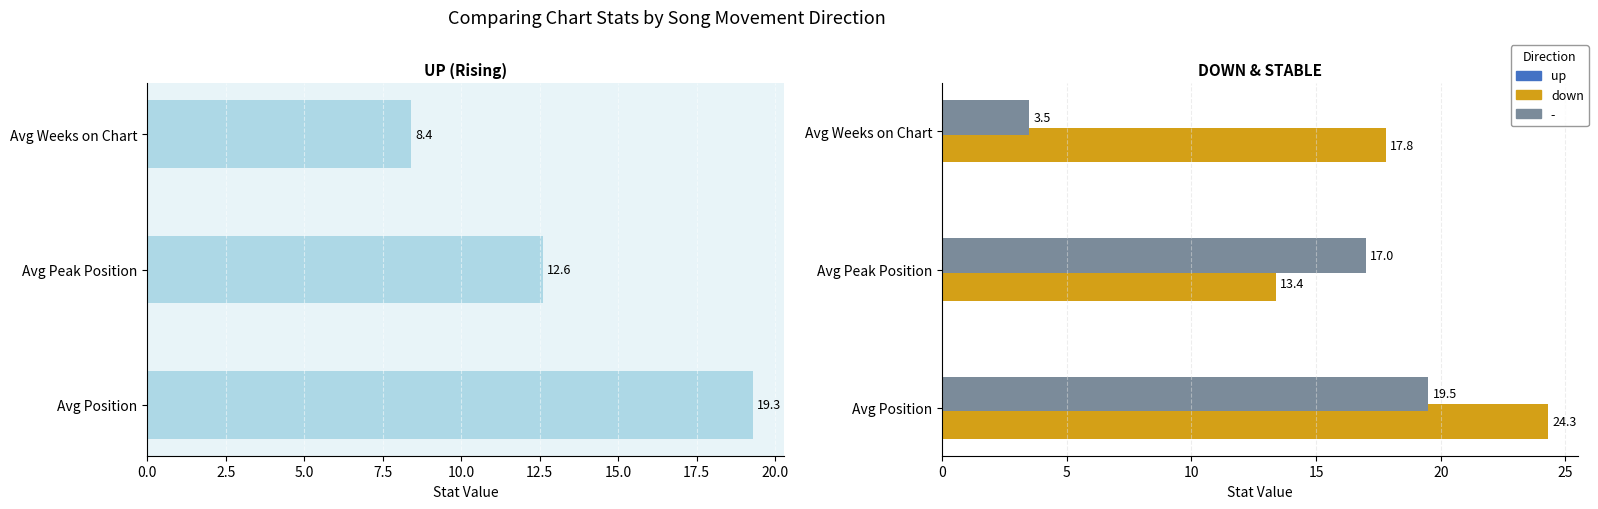

Does the chart contain any negative values?

No